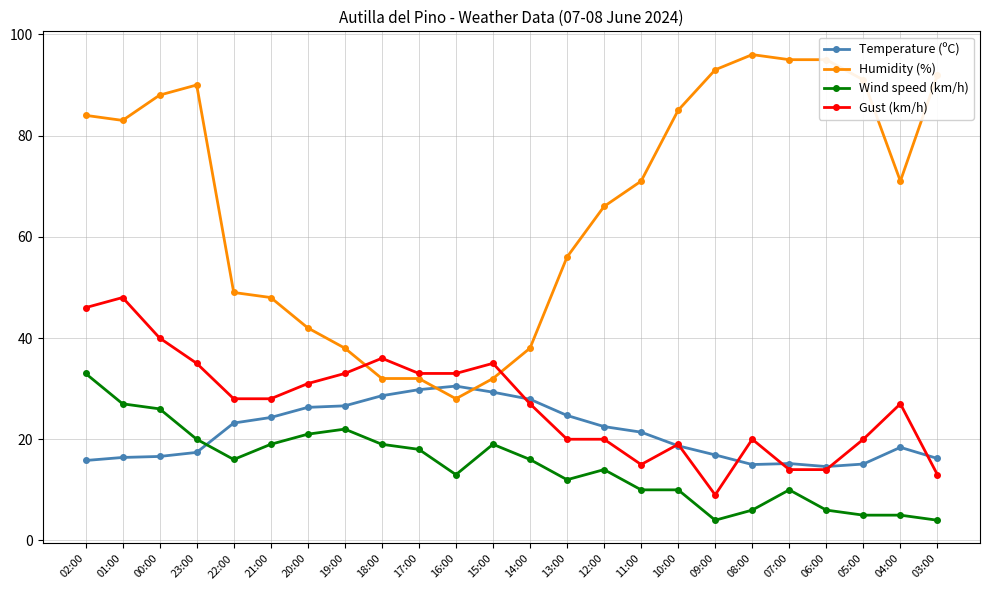

What are all the series names shown in the legend?

Temperature (ºC), Humidity (%), Wind speed (km/h), Gust (km/h)